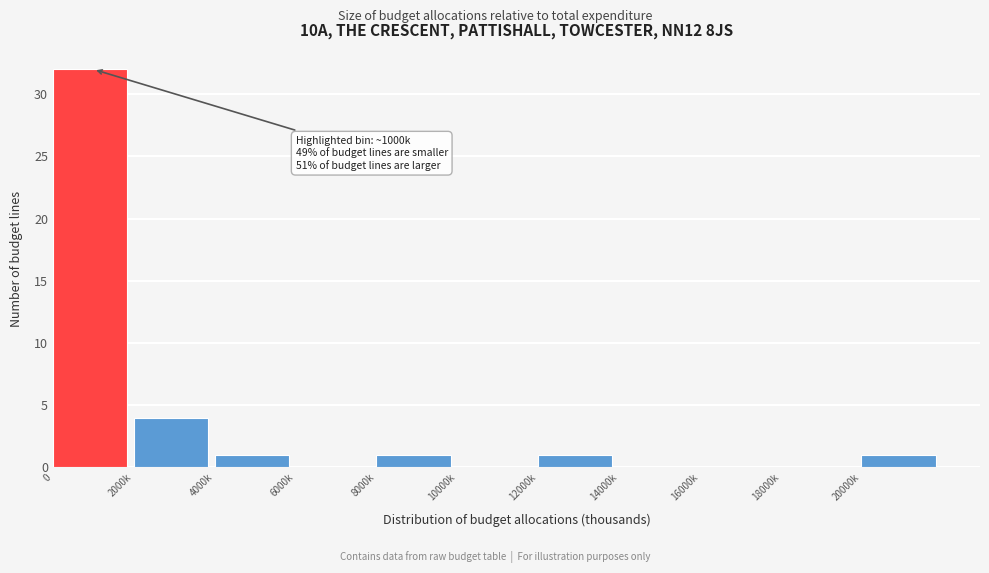

Reading left to right, list all the values displayed in this chart.

0=32	2000k=4	4000k=1	6000k=0	8000k=1	10000k=0	12000k=1	14000k=0	16000k=0	18000k=0	20000k=1